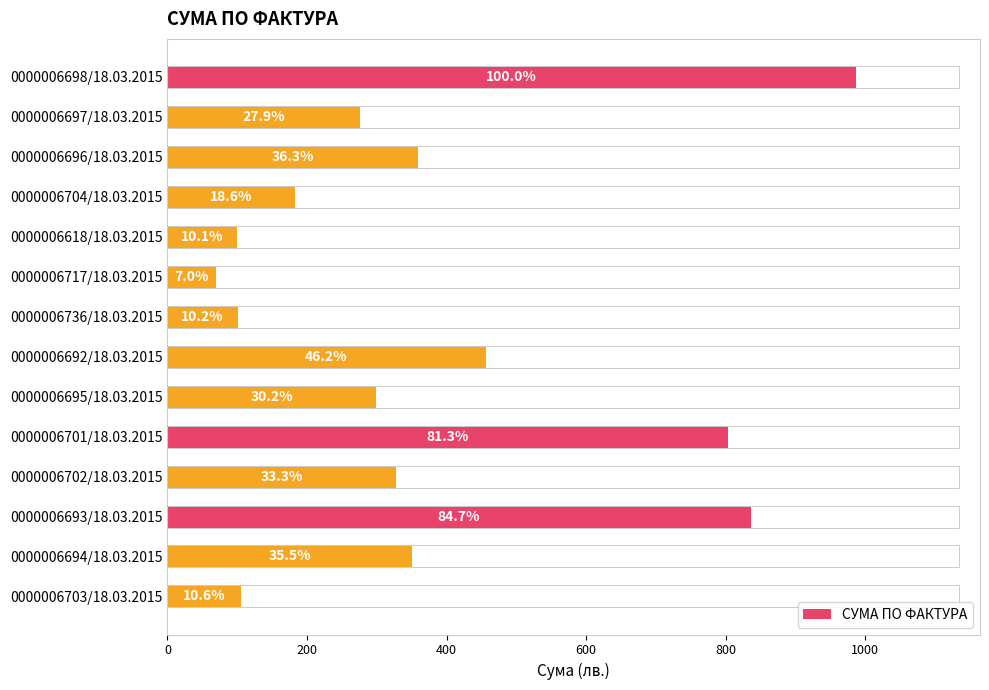

Does the chart contain any negative values?

No